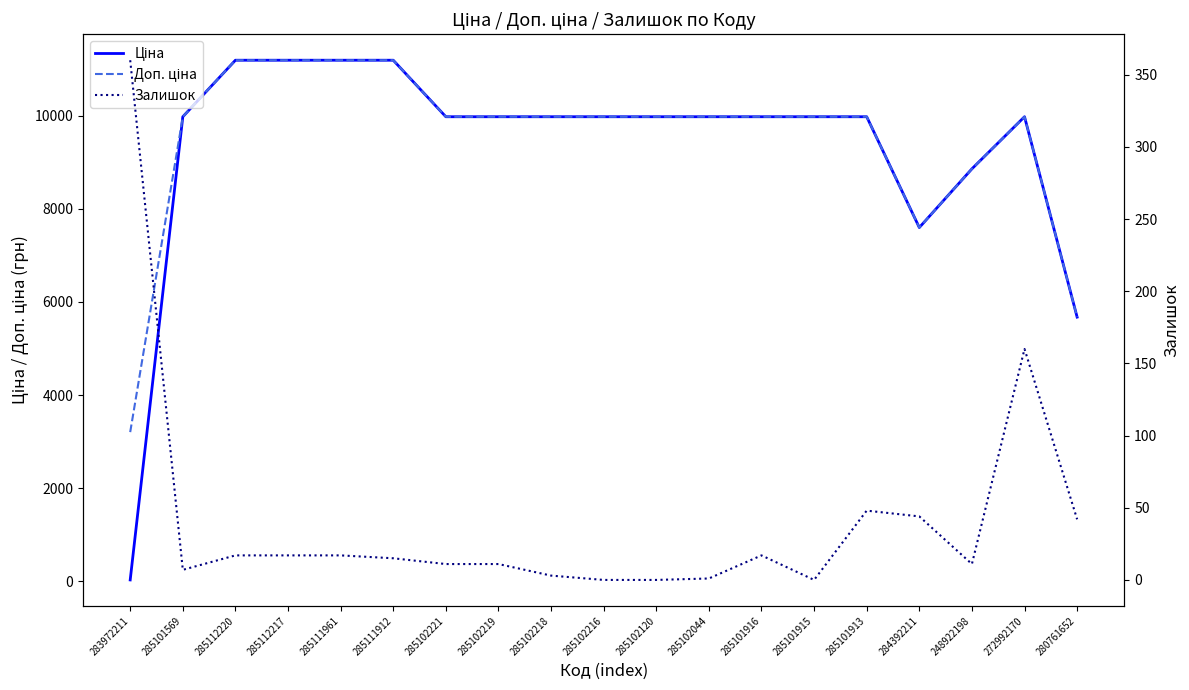

What is the approximate value of Ціна at 285111912?

11188.2